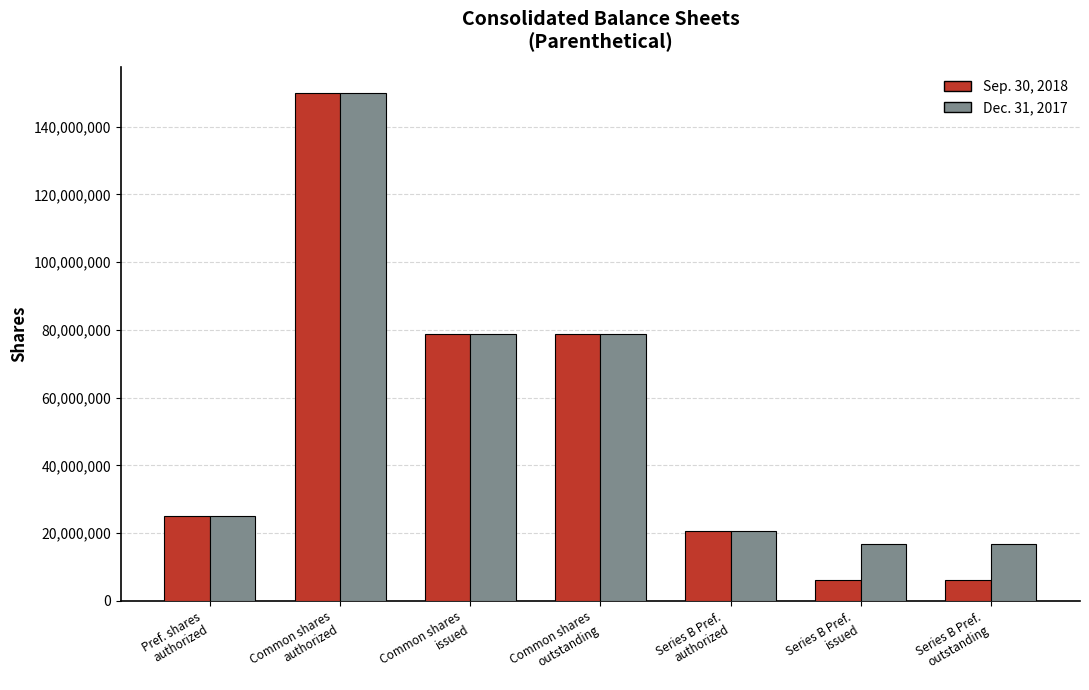

Which series has the largest range (max minus min)?

Sep. 30, 2018